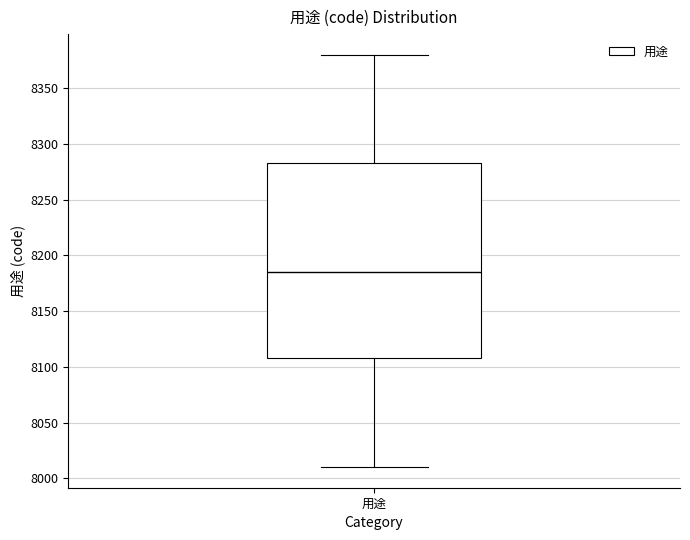

Read this box plot against the y-axis: the position of the median line, the range covered by the box, and the ends of both whiskers. The values are not printed on the chart, so give them approximately, as read against the axis.

median 8185, box 8110 to 8285, whiskers 8010 to 8380